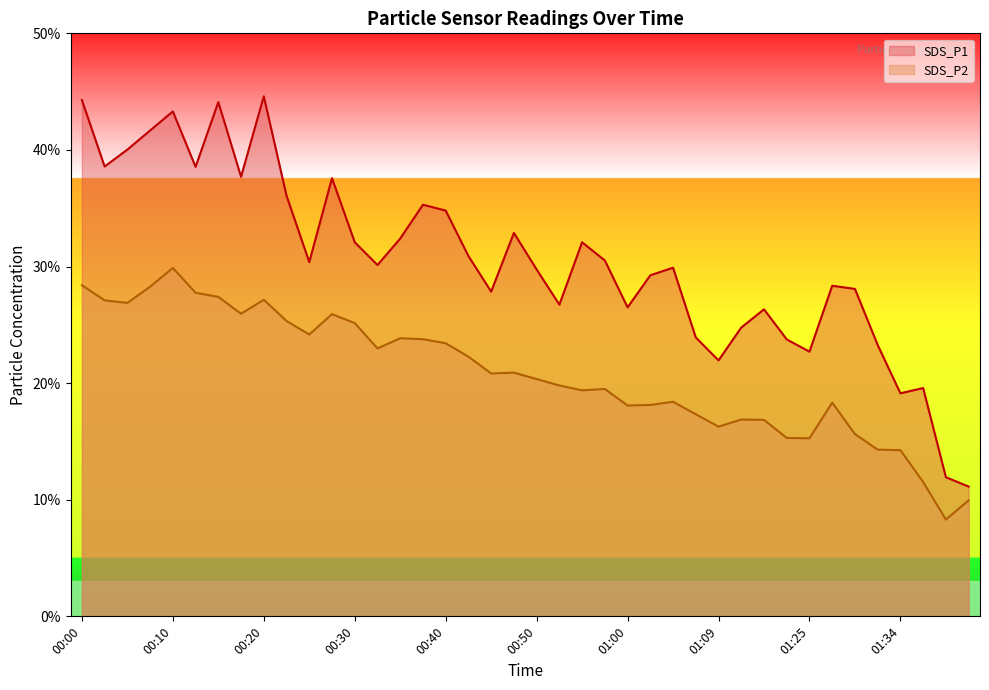

True or false: SDS_P1 and SDS_P2 intersect in this chart.

False